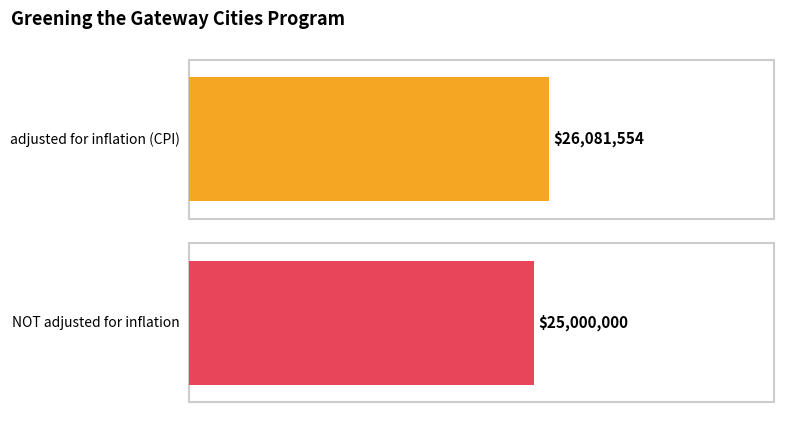

What are all the series names shown in the legend?

adjusted for inflation (CPI), NOT adjusted for inflation